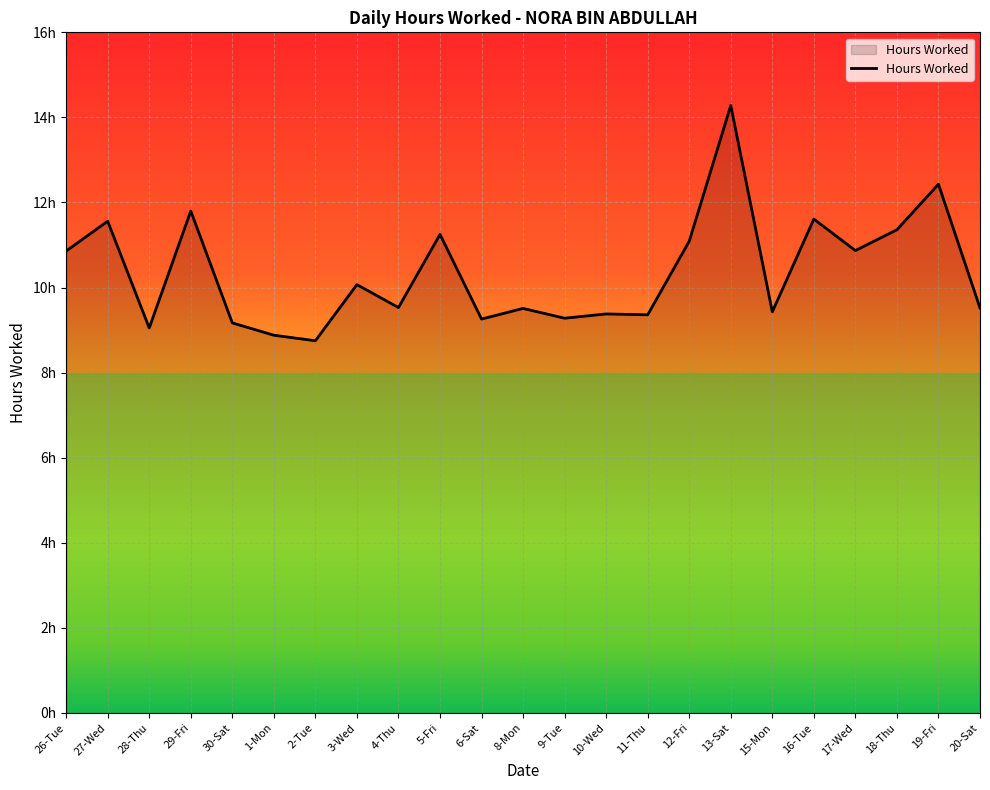

Does the chart have visible grid lines?

Yes